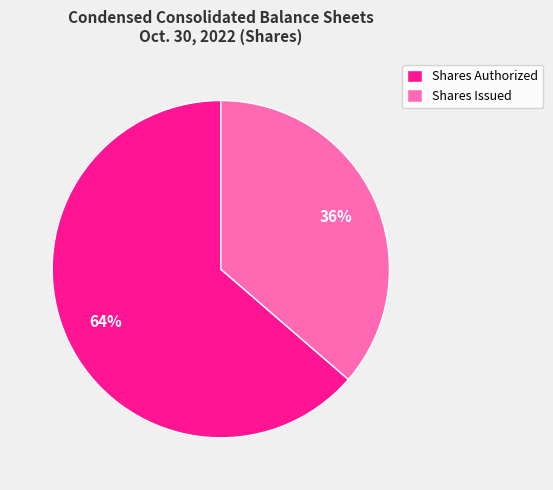

What percentage is the Shares Authorized slice, to the nearest percent?

64%